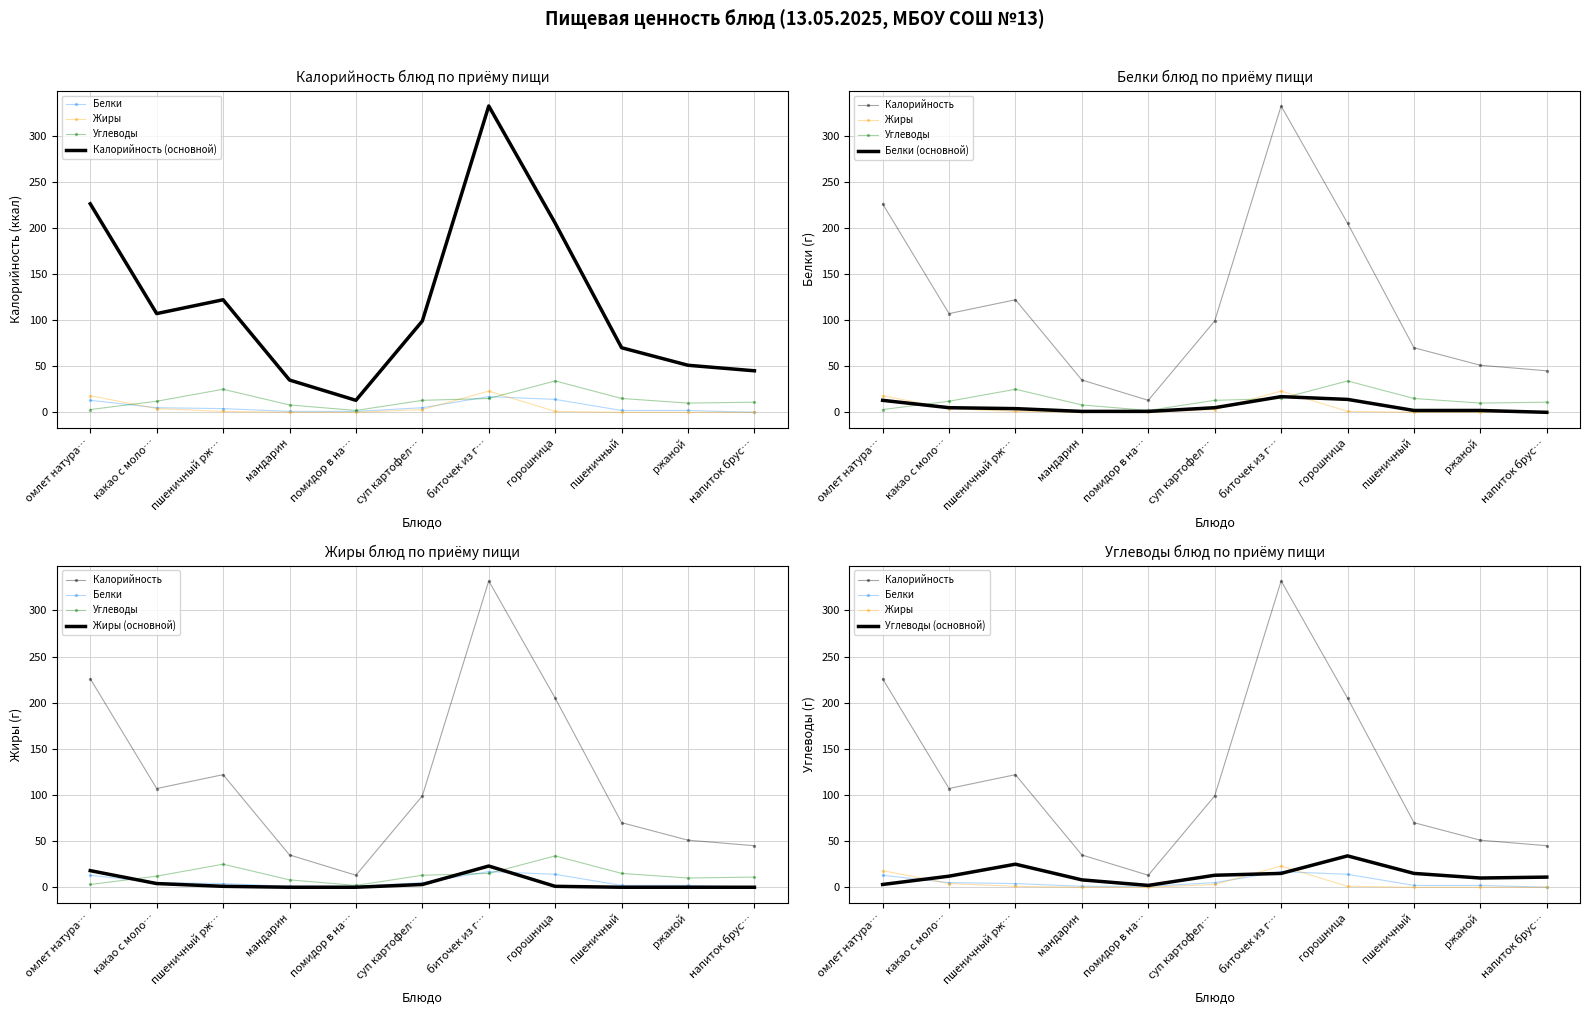

What is the sum of the Жиры values at биточек из г… and омлет натура…?

41